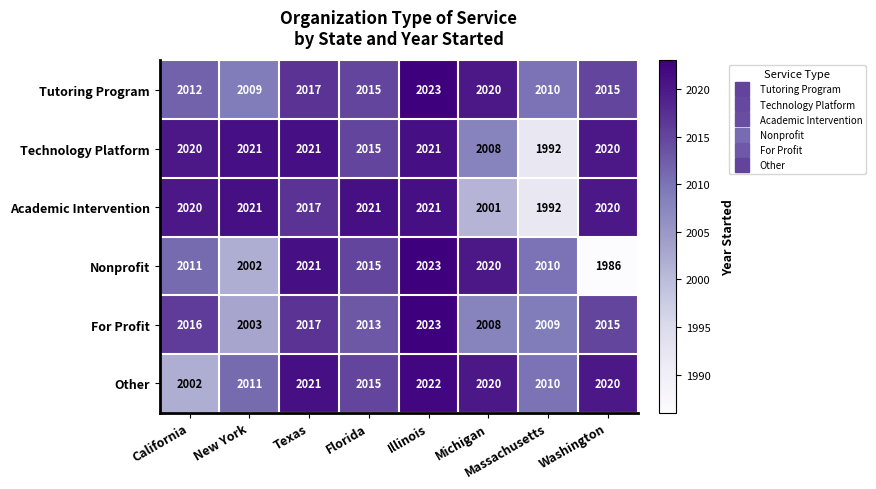

What is the difference between the highest and lowest values at Massachusetts?

18